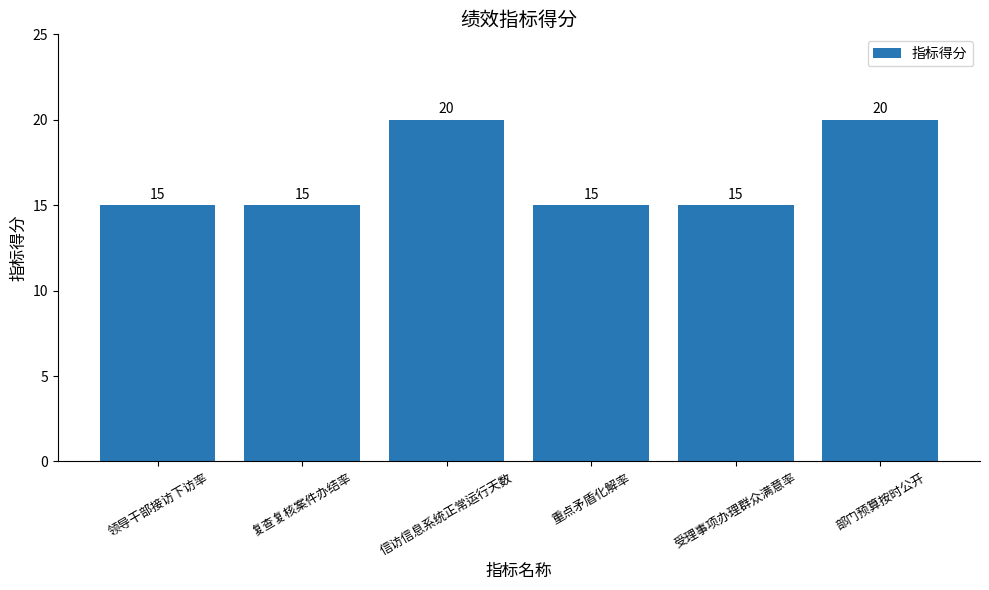

What is the ratio of the value at 重点矛盾化解率 to the value at 信访信息系统正常运行天数?

0.8